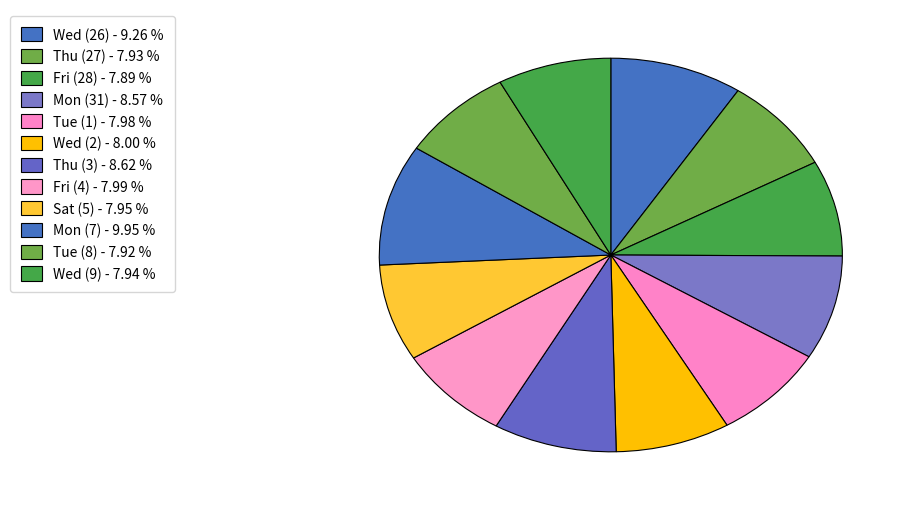

Is the sum of Sat (5) and Mon (31) greater than half?

No